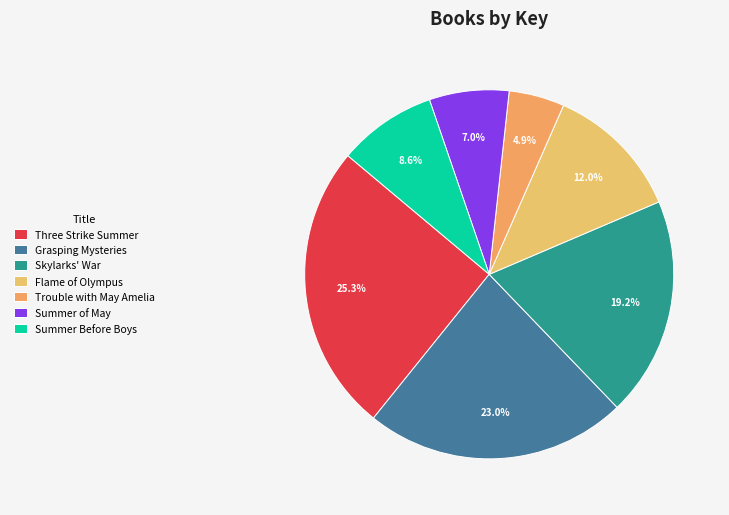

Is the sum of Summer Before Boys and Three Strike Summer greater than half?

No